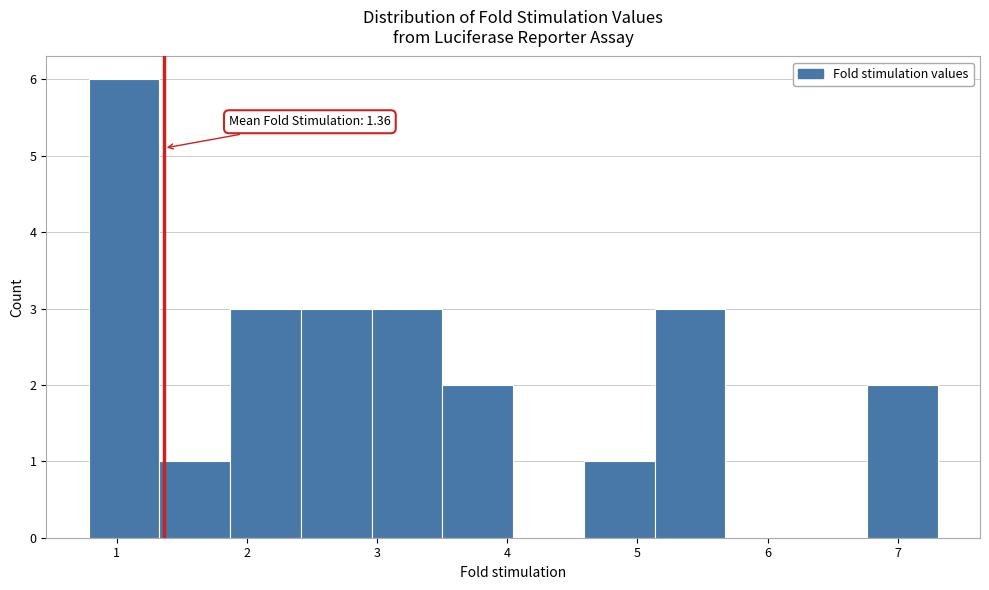

Over which range of the x-axis is the bar tallest?

0.8 to 1.3